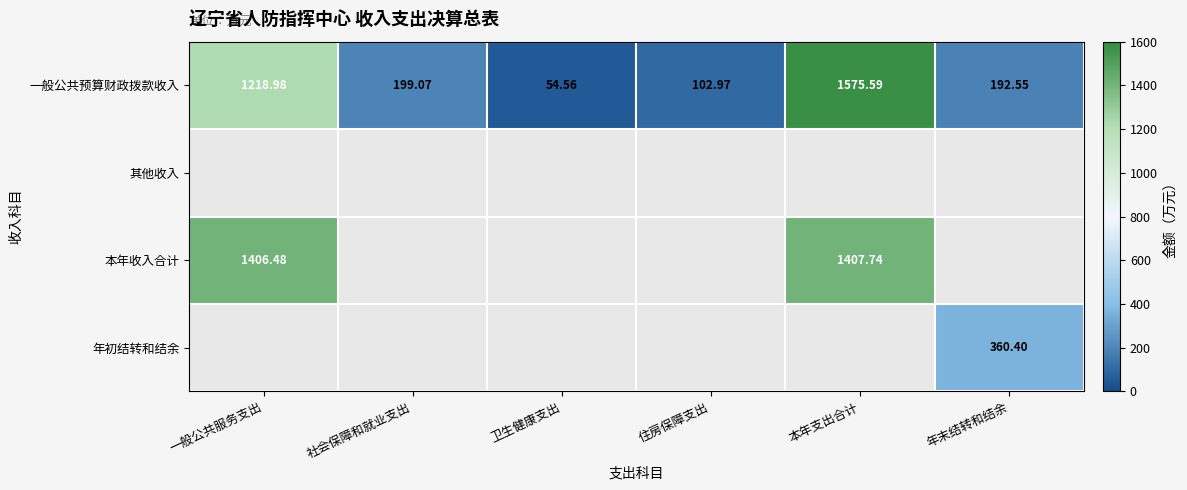

List the labels in order of 一般公共预算财政拨款收入 value, smallest first.

卫生健康支出, 住房保障支出, 年末结转和结余, 社会保障和就业支出, 一般公共服务支出, 本年支出合计